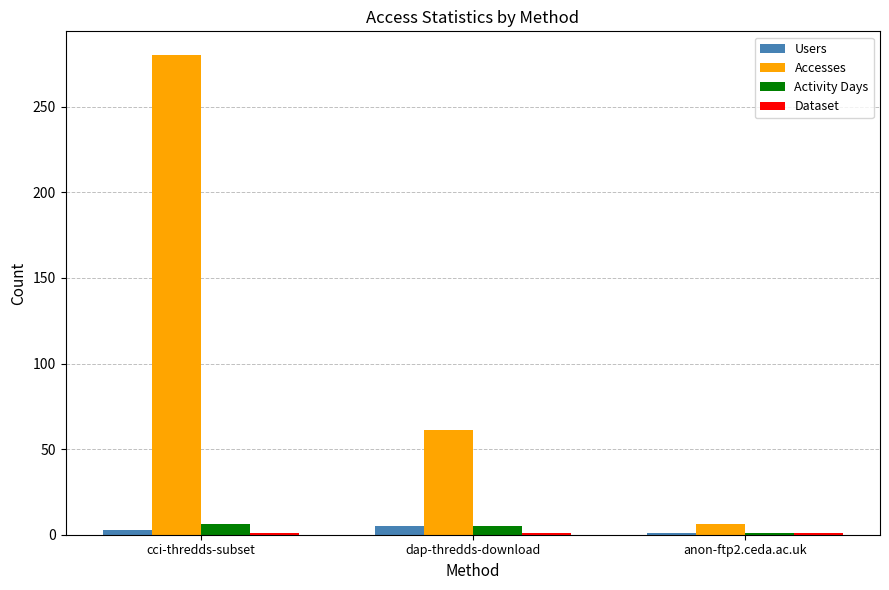

At which category is the sum across all series the highest?

cci-thredds-subset